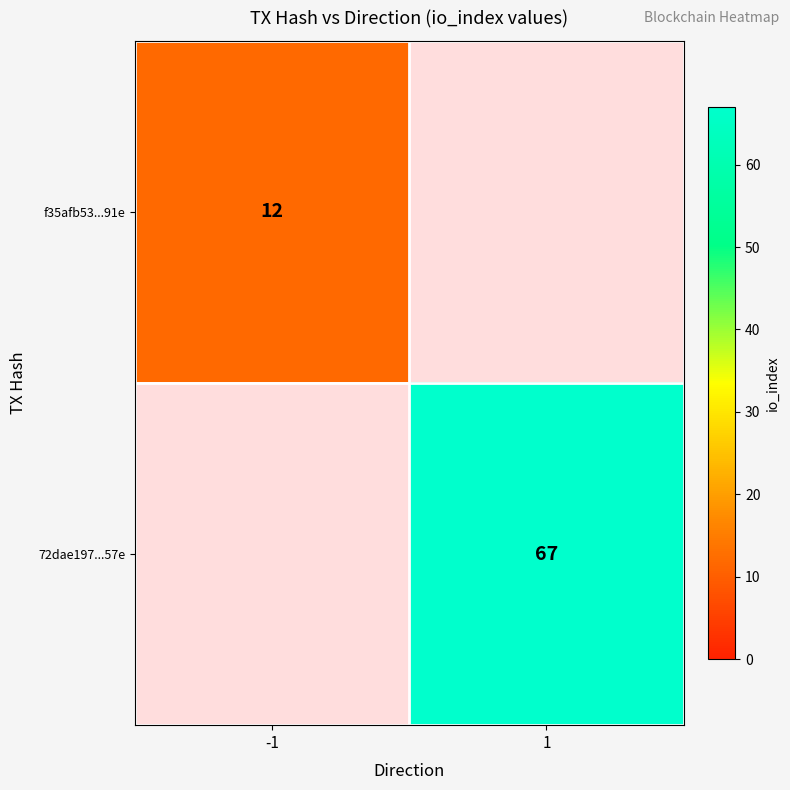

Is the value of f35afb53...91e at -1 greater than the value of 72dae197...57e at 1?

No